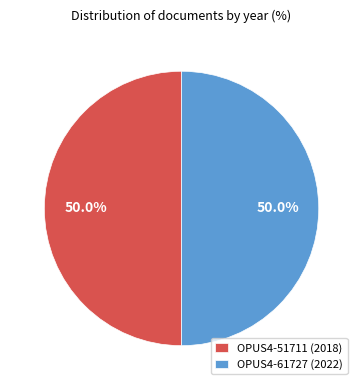

How many slices are in this pie chart?

2